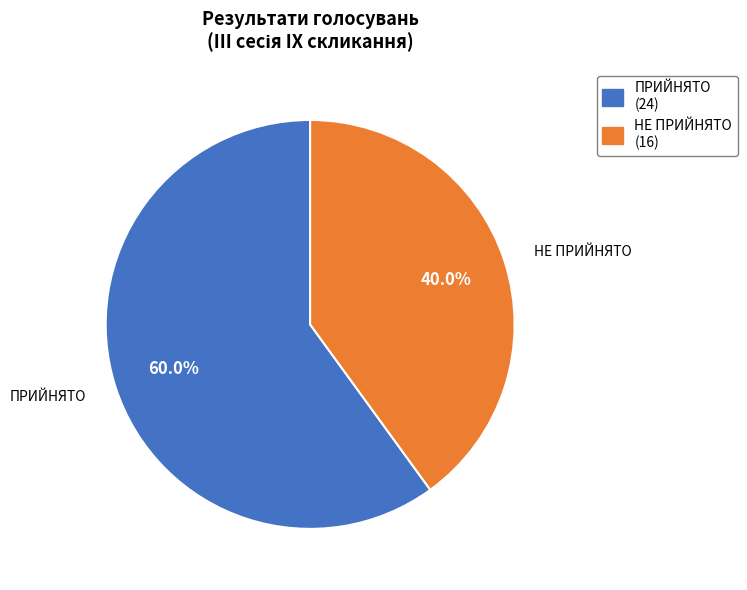

Is it true that ПРИЙНЯТО is 45% of the pie?

False